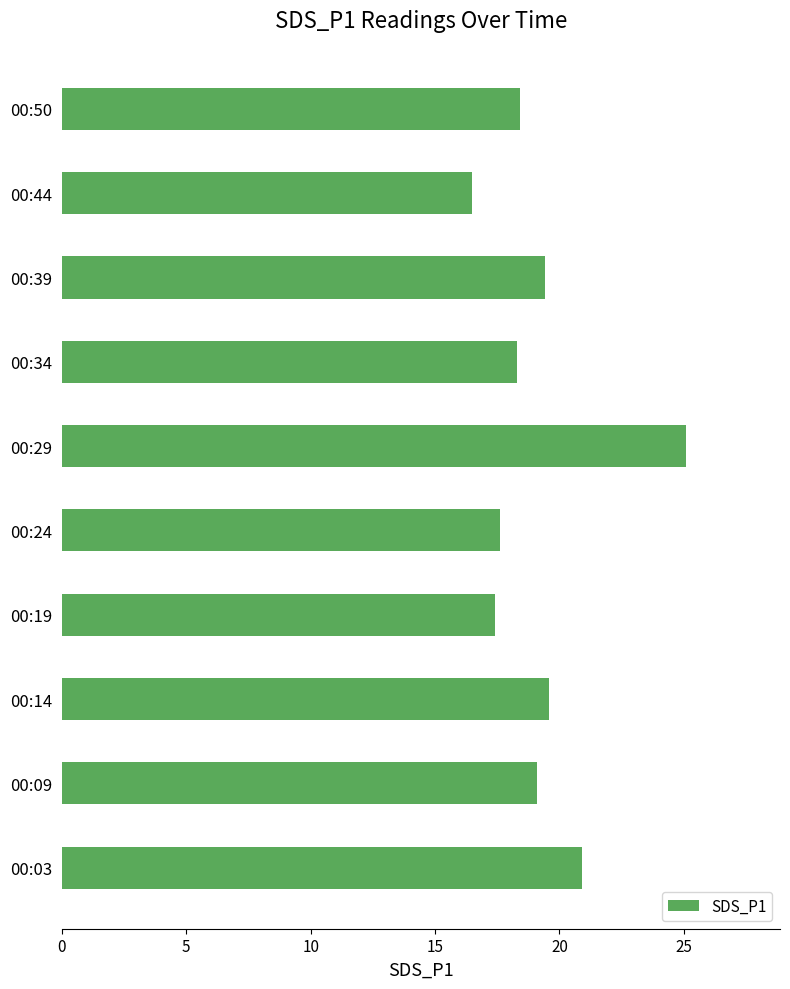

Read the value at 00:29.

25.1